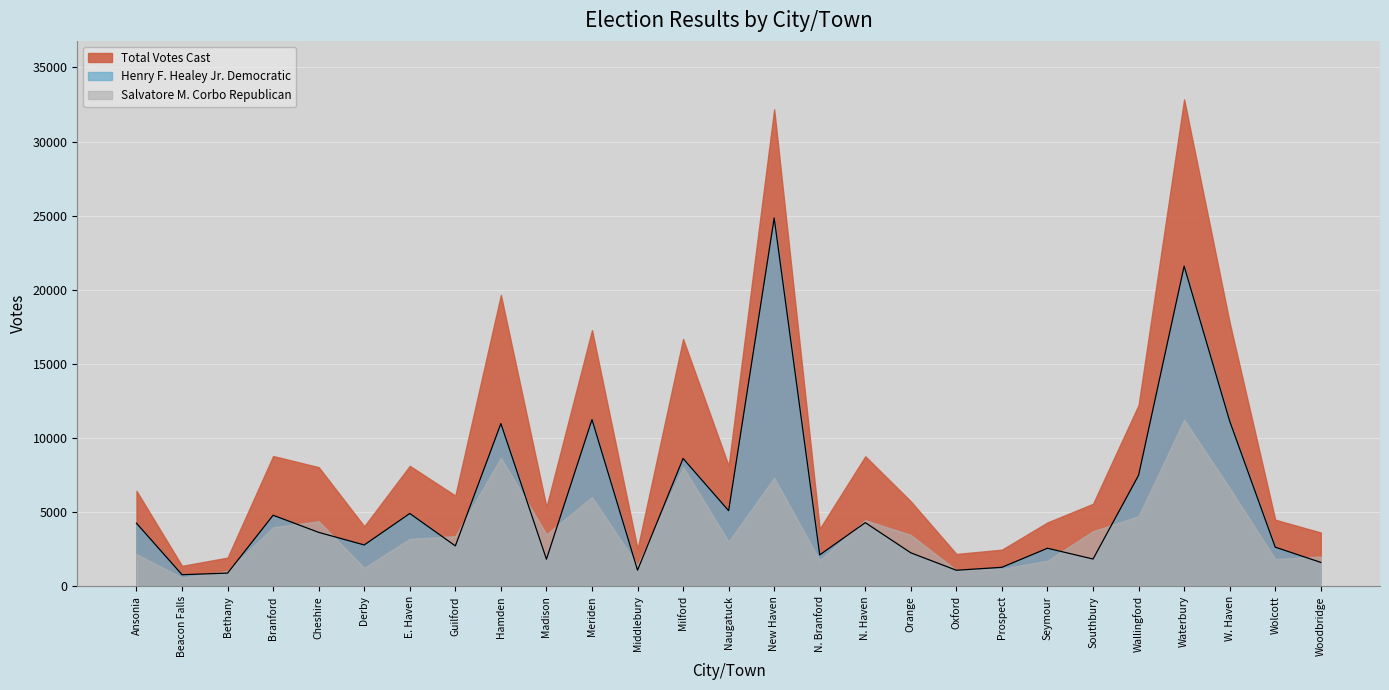

Does the chart display data point markers on the line(s)?

No